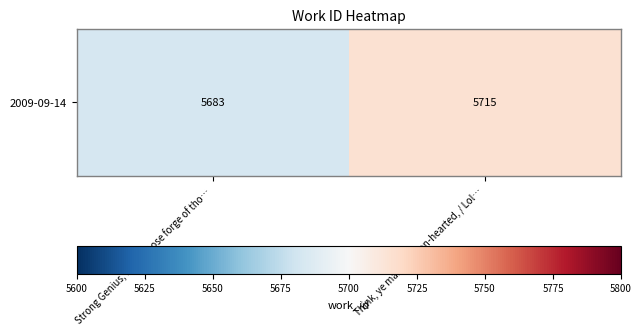

Which category has the lowest value across all series?

Strong Genius, from whose forge of tho…